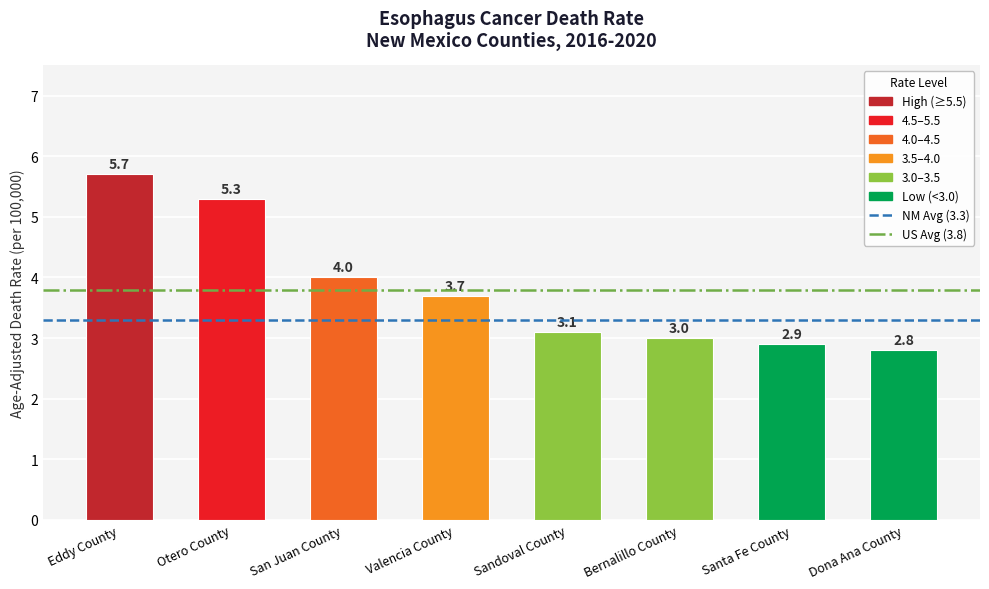

Is it true that the value at Dona Ana County is 1.3?

False